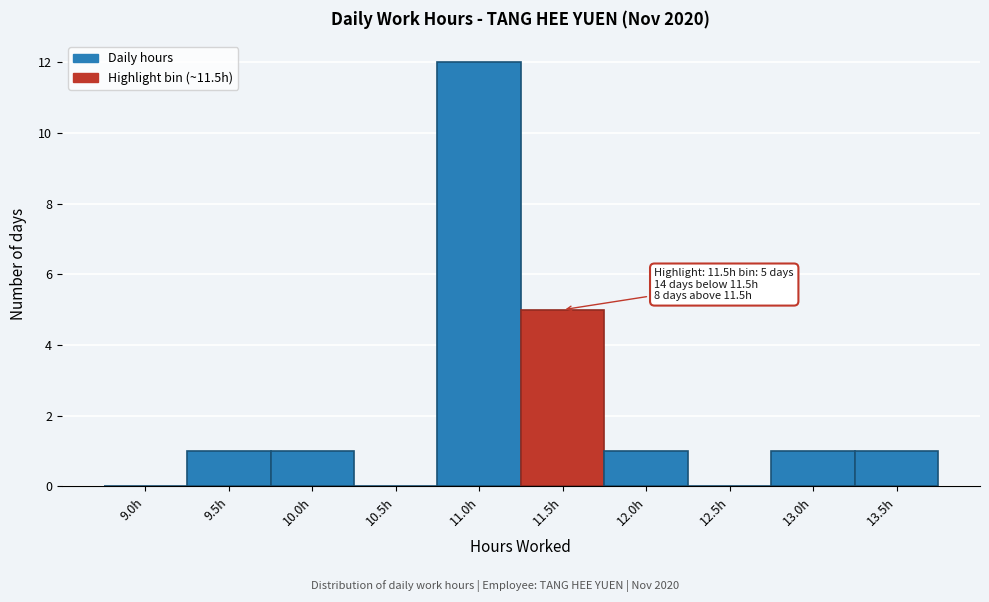

Reading right to left, extract all data points from this chart.

13.5h=1	13.0h=1	12.5h=0	12.0h=1	11.5h=5	11.0h=12	10.5h=0	10.0h=1	9.5h=1	9.0h=0